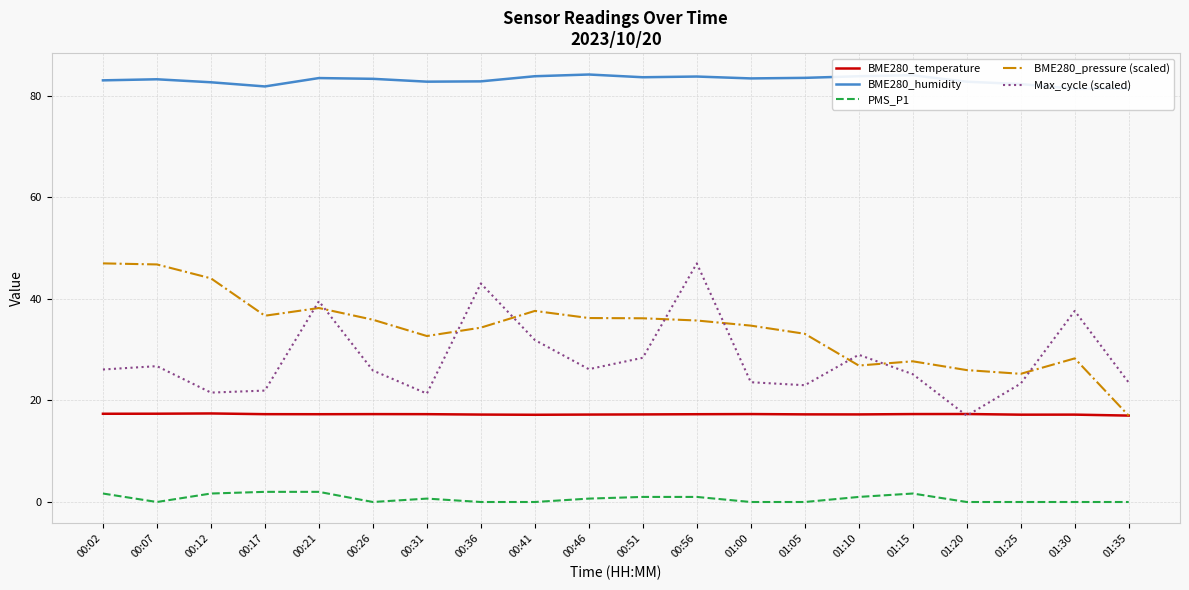

True or false: PMS_P1 and BME280_humidity cross at least once.

False